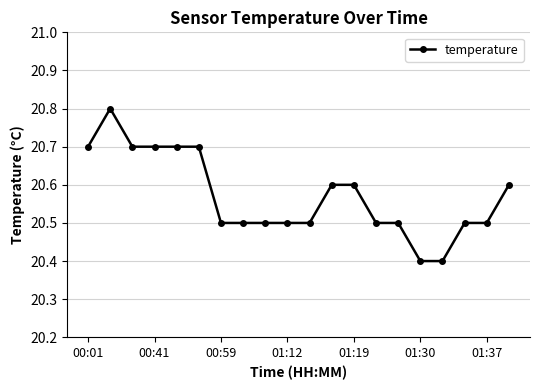

Count the values in the range 20 to 21.

20